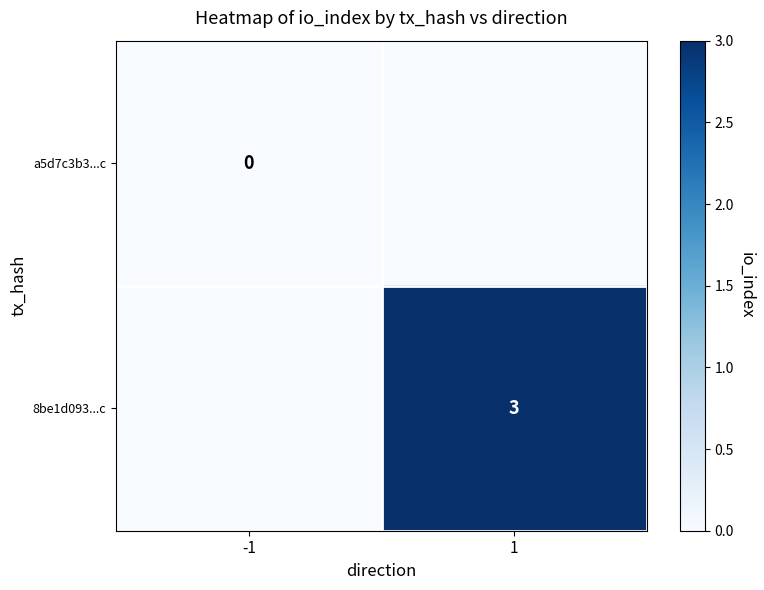

Is it true that 8be1d093...c equals 3 at 1?

True